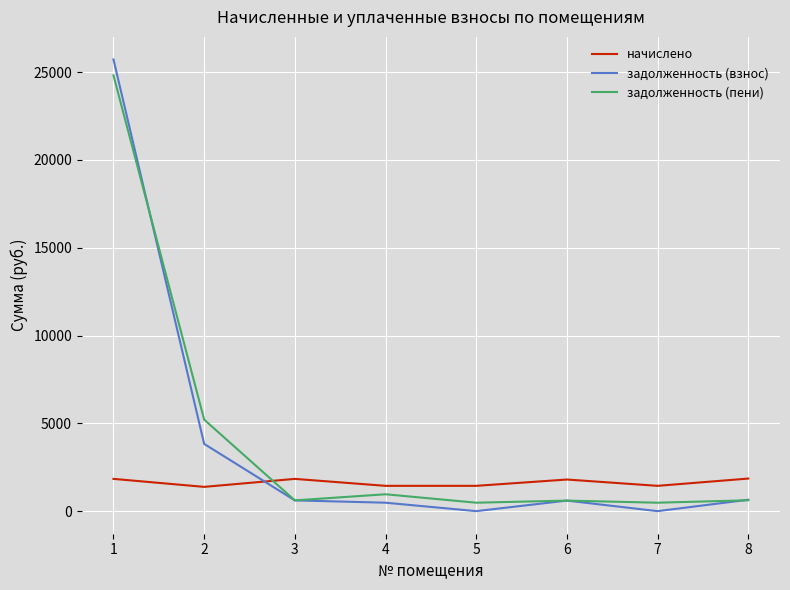

Is the value of задолженность (пени) at 1 greater than the value of начислено at 2?

Yes